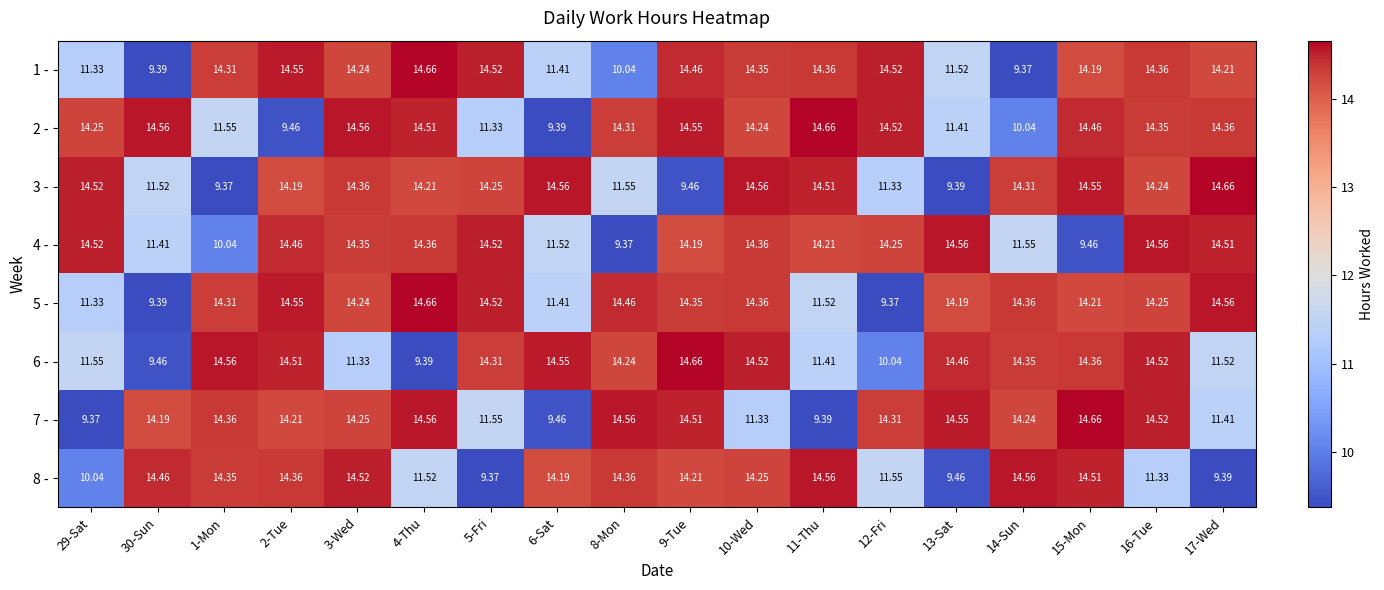

Is the value of 3 - at 9-Tue greater than the value of 2 - at 14-Sun?

No